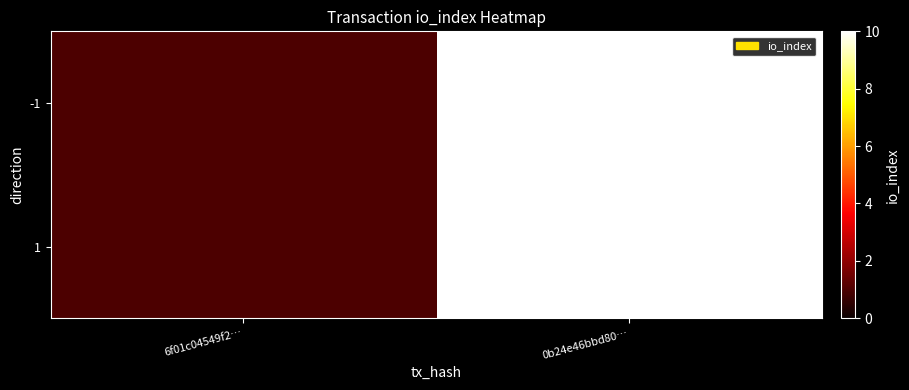

At how many categories does at least one series exceed 1?

1